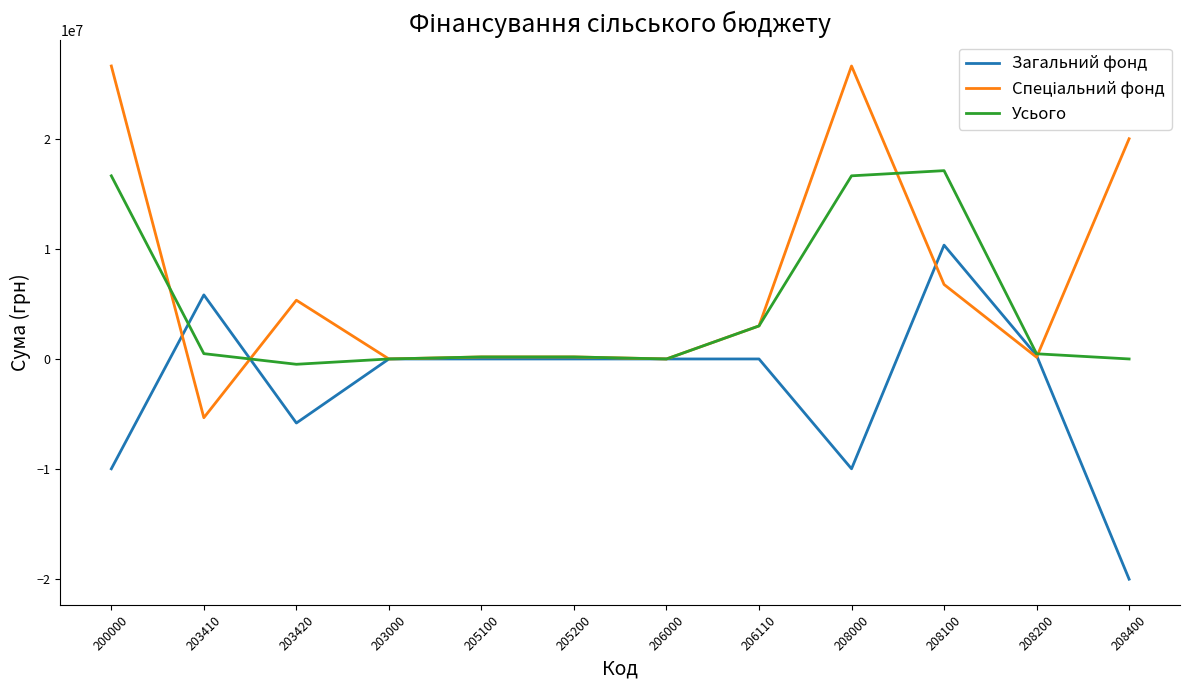

Is it true that Загальний фонд equals -16941856.9 at 206110?

False